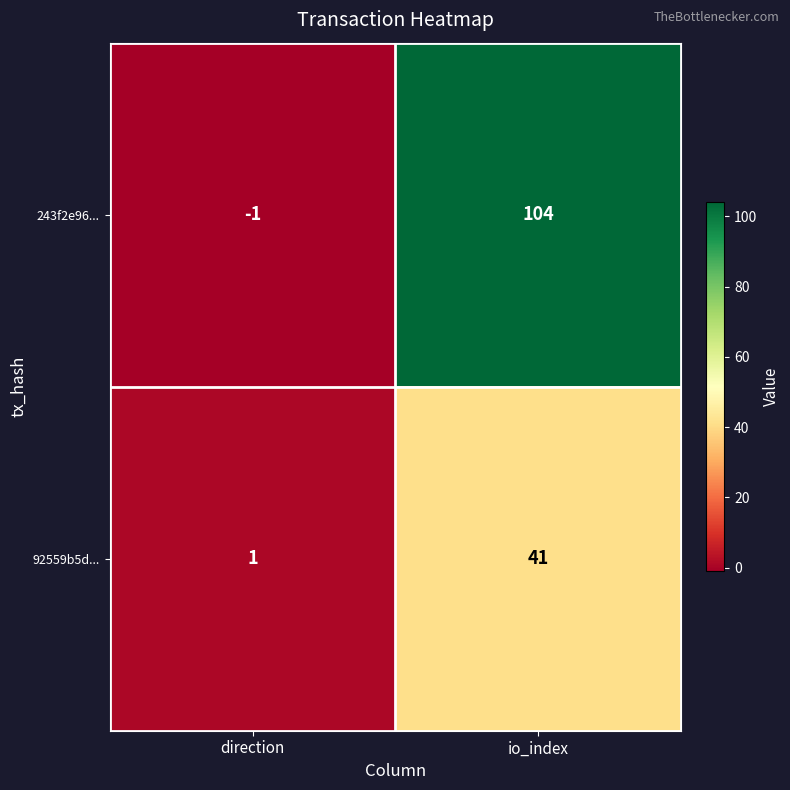

The value of 243f2e96... at io_index is 104. True or false?

True